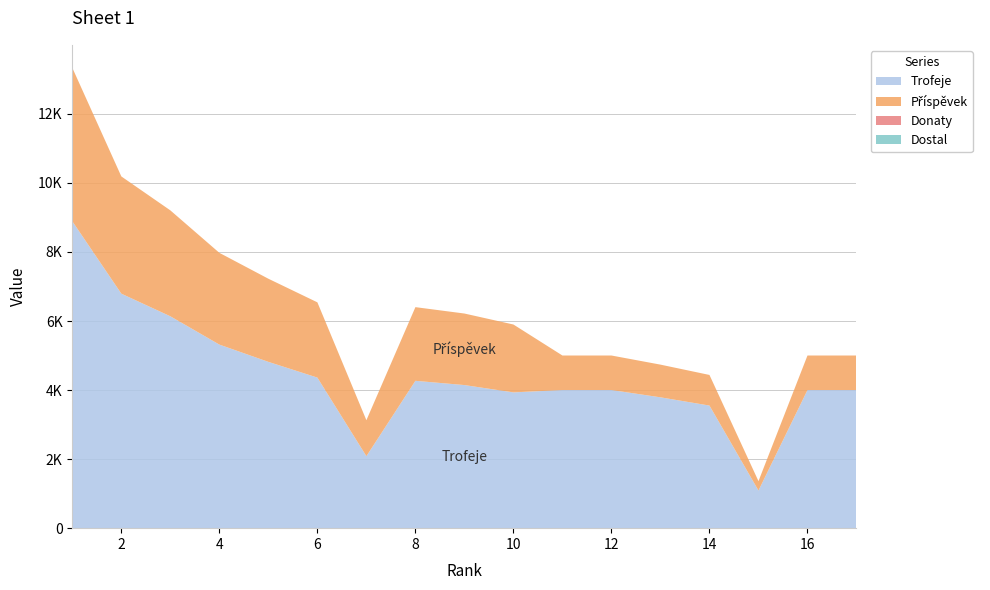

Reading left to right, transcribe all the data shown in this chart.

Trofeje: 1=8889	2=6792	3=6137	4=5317	5=4817	6=4361	7=2085	8=4268	9=4145	10=3933	11=4001	12=4001	13=3790	14=3551	15=1090	16=4001	17=4001
Příspěvek: 1=4444	2=3396	3=3068	4=2658	5=2408	6=2180	7=1042	8=2134	9=2072	10=1966	11=1000	12=1000	13=947	14=887	15=272	16=1000	17=1000
Donaty: 1=0	2=0	3=0	4=0	5=0	6=0	7=0	8=0	9=0	10=0	11=0	12=0	13=0	14=0	15=0	16=0	17=0
Dostal: 1=0	2=0	3=0	4=0	5=0	6=0	7=0	8=0	9=0	10=0	11=0	12=0	13=0	14=0	15=0	16=0	17=0